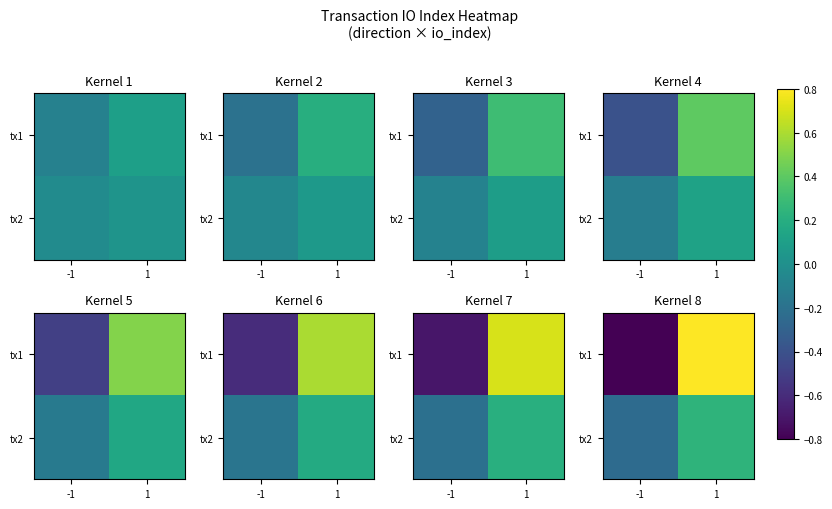

How many categories are shown in the chart?

2